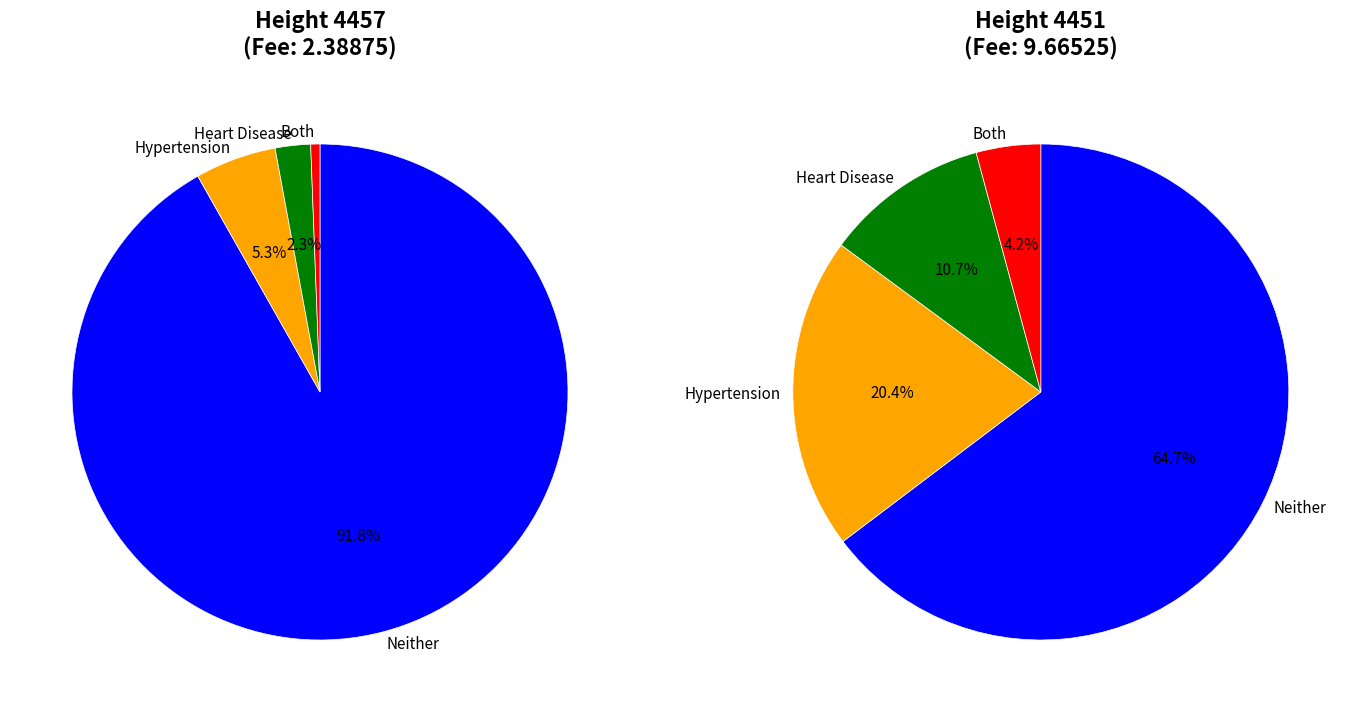

Combined, do 4451 and 4457 account for over 50%?

Yes